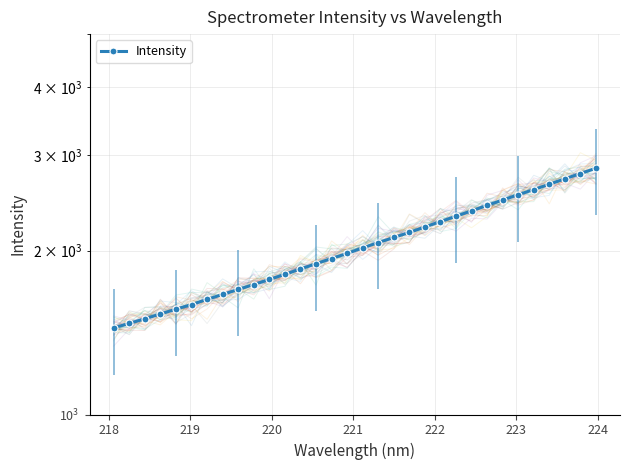

The value at 17 is 921.0. True or false?

False